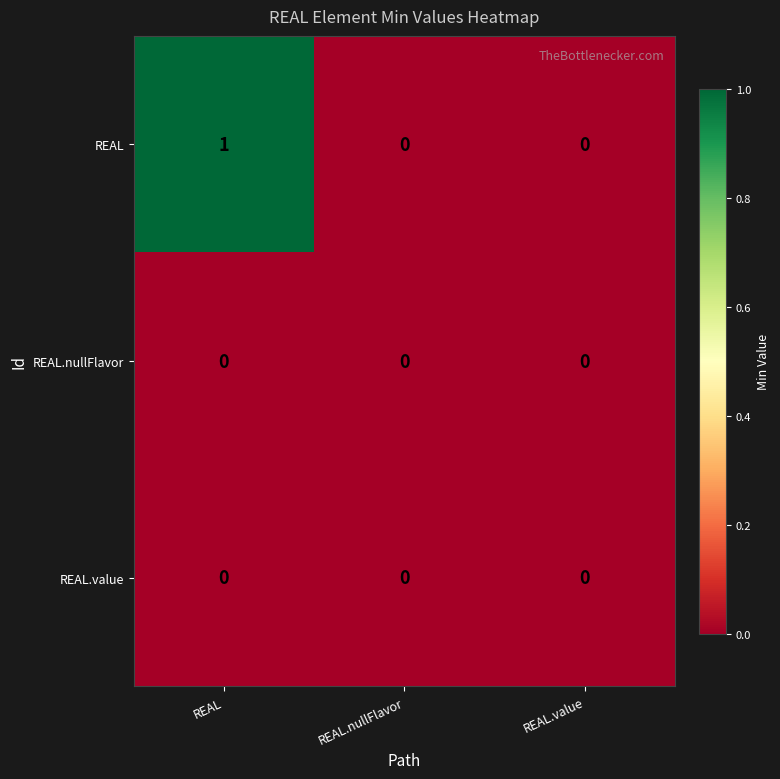

At which category is the sum across all series the highest?

REAL